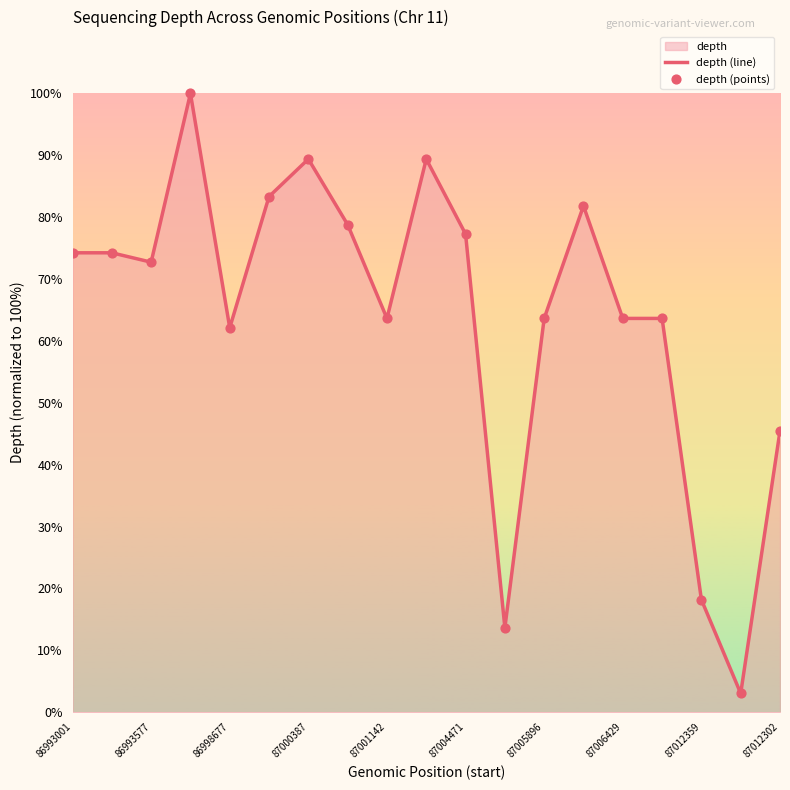

Which series has the largest total across all categories?

depth (line)